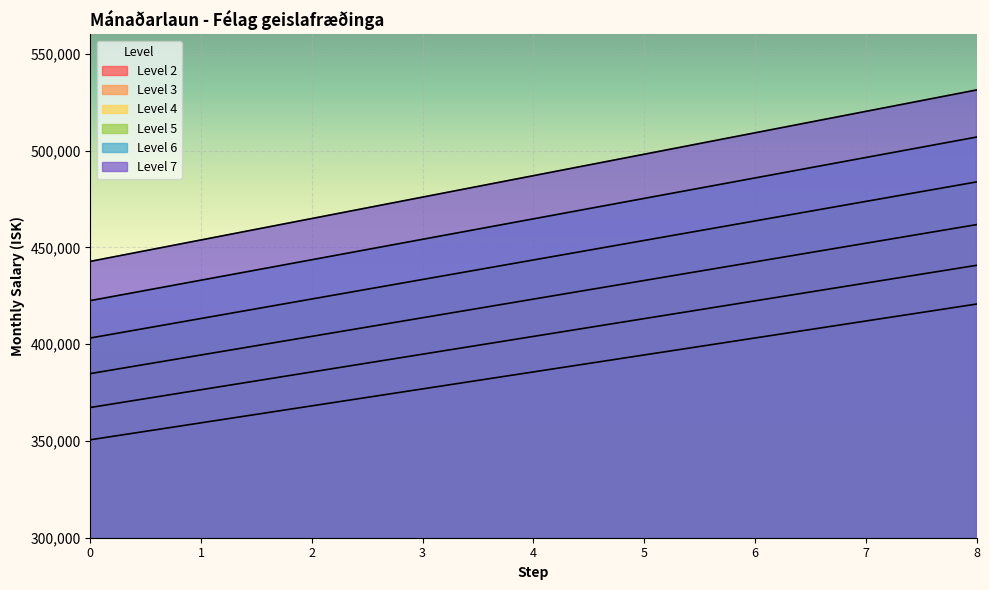

Is it true that Level 7 equals 748335 at 7?

False